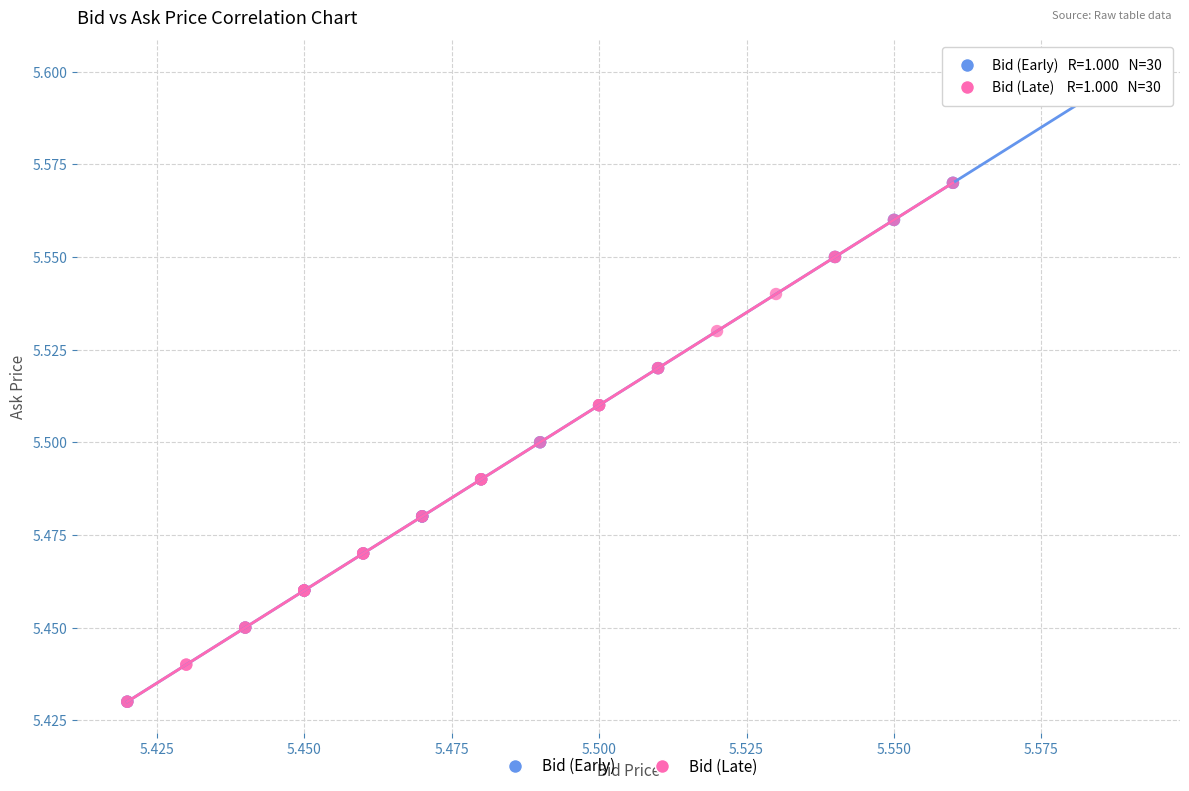

Which series has the widest spread of Y values?

Bid (Early)